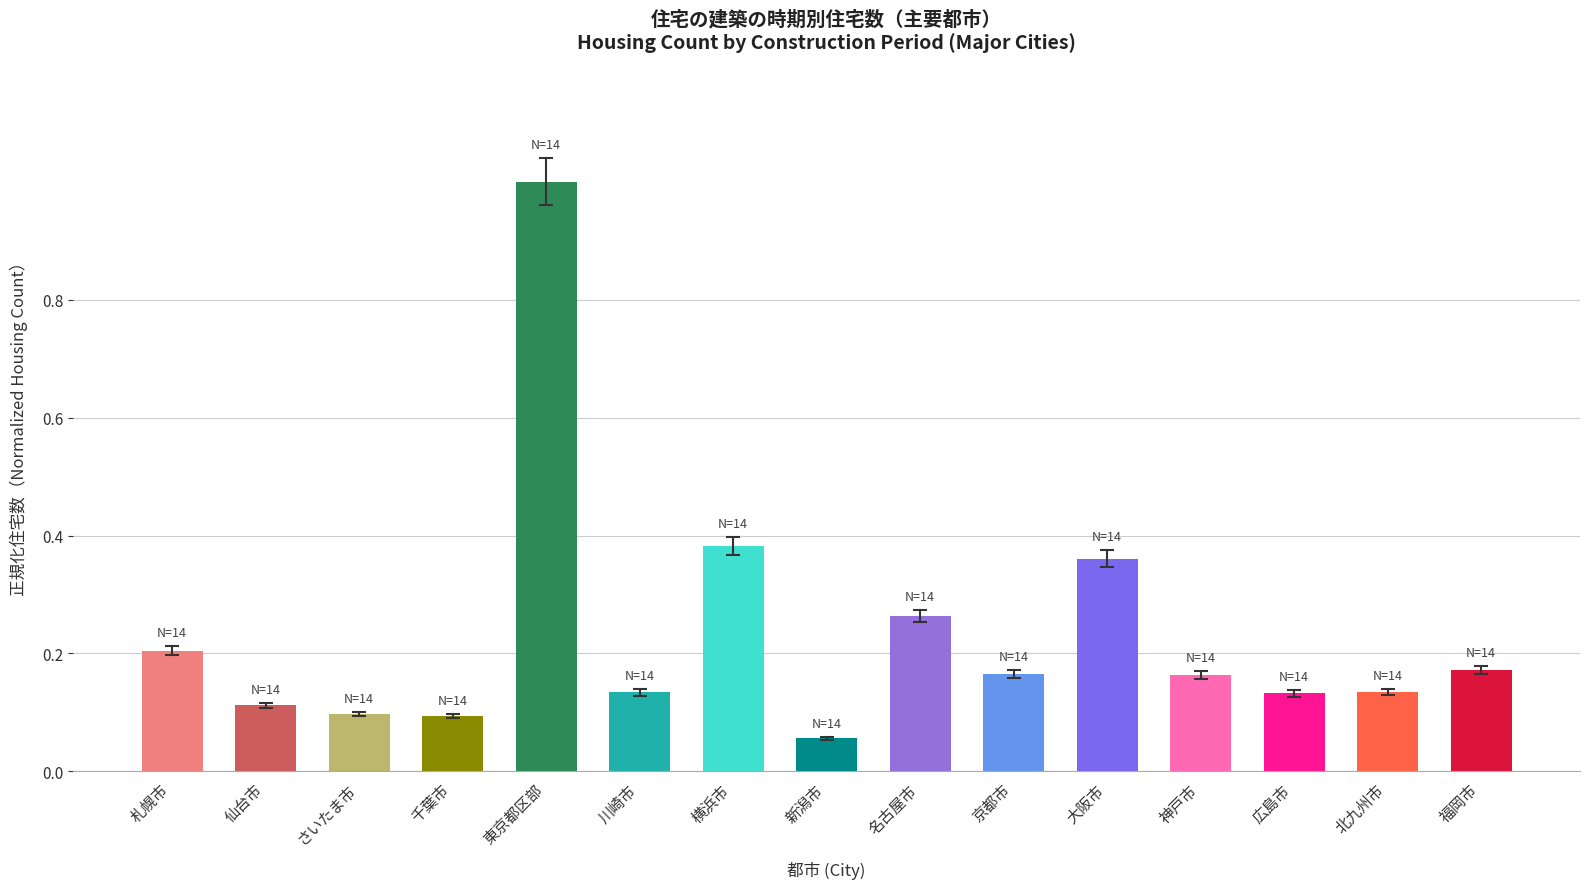

What is the greatest value displayed?

1.0